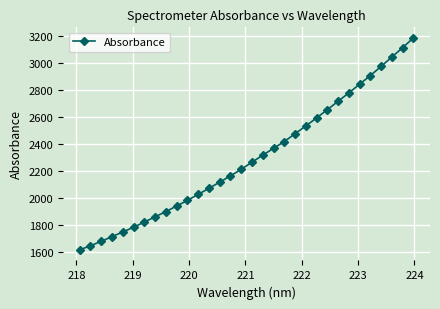

True or false: the data has more than 0 interior local peaks.

False